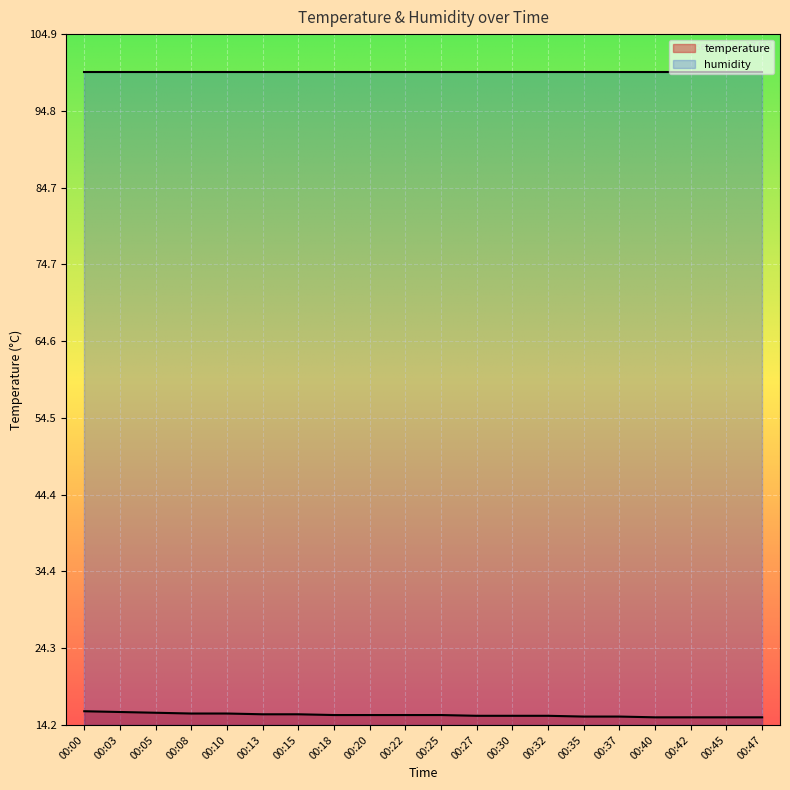

True or false: there are more than 0 points higher than both neighbors.

False